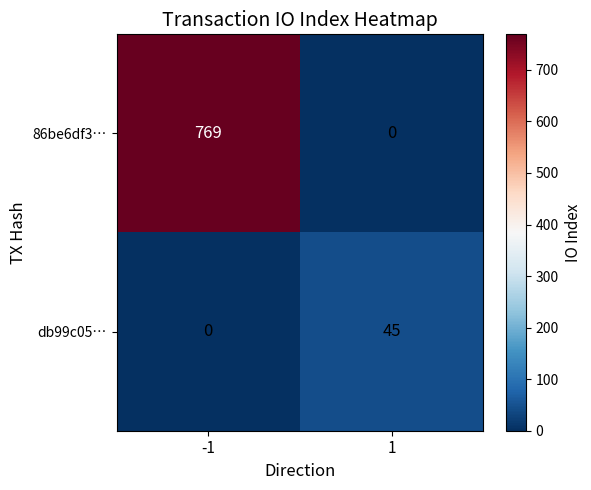

The 86be6df3… series shows 0 at 1. True or false?

True